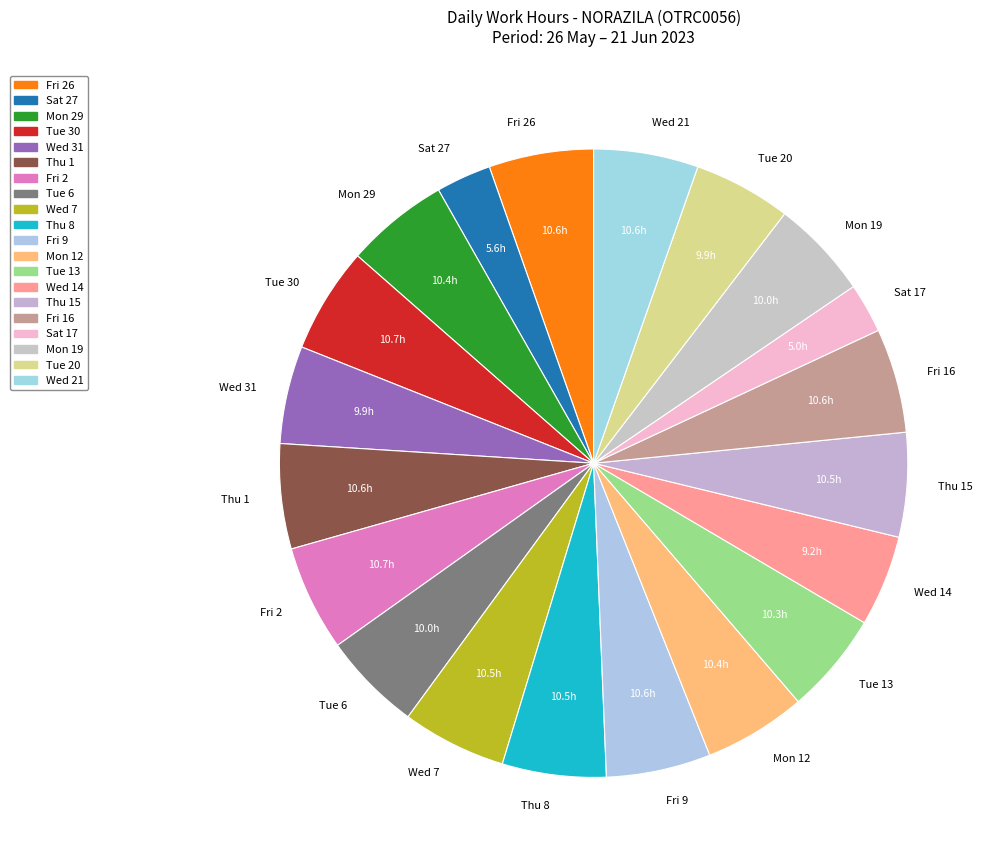

True or false: Wed 14 accounts for 5% of the total.

True